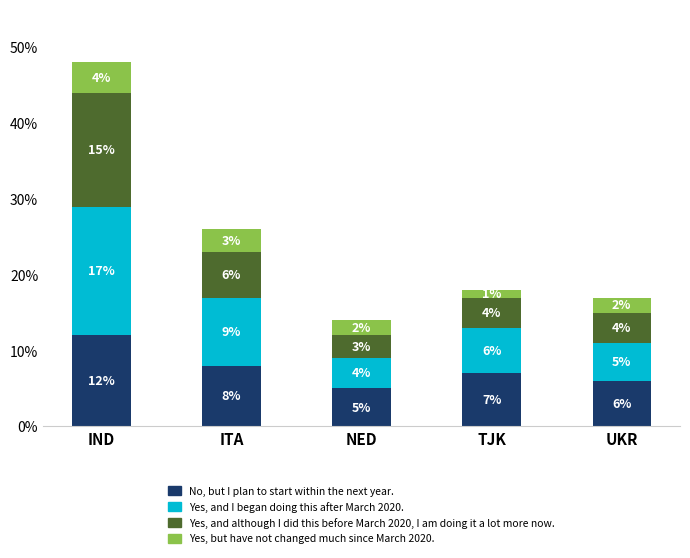

Are the bars grouped side by side (vs. stacked)?

No